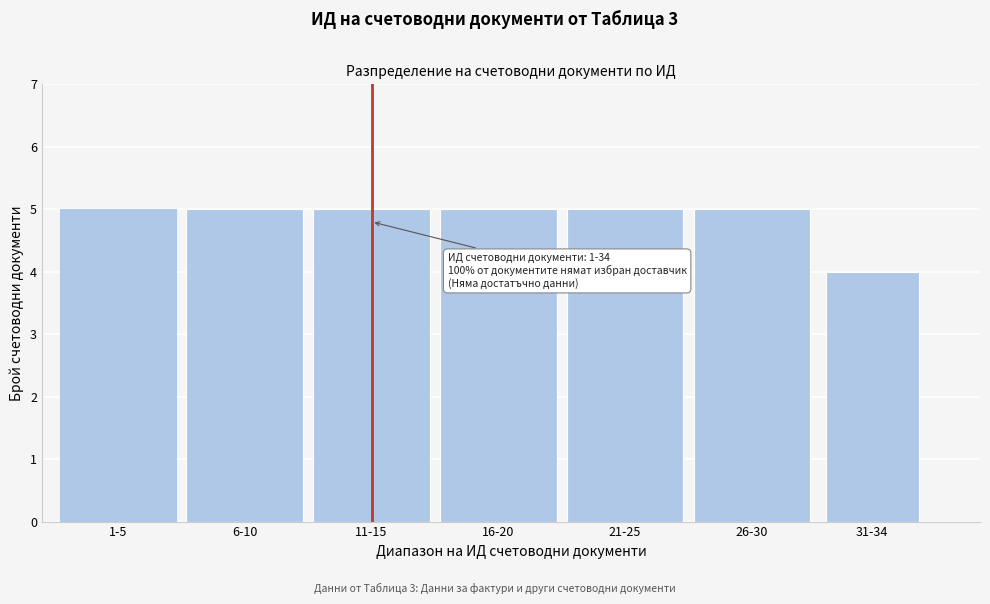

Reading left to right, list all the values displayed in this chart.

5	5	5	5	5	5	4